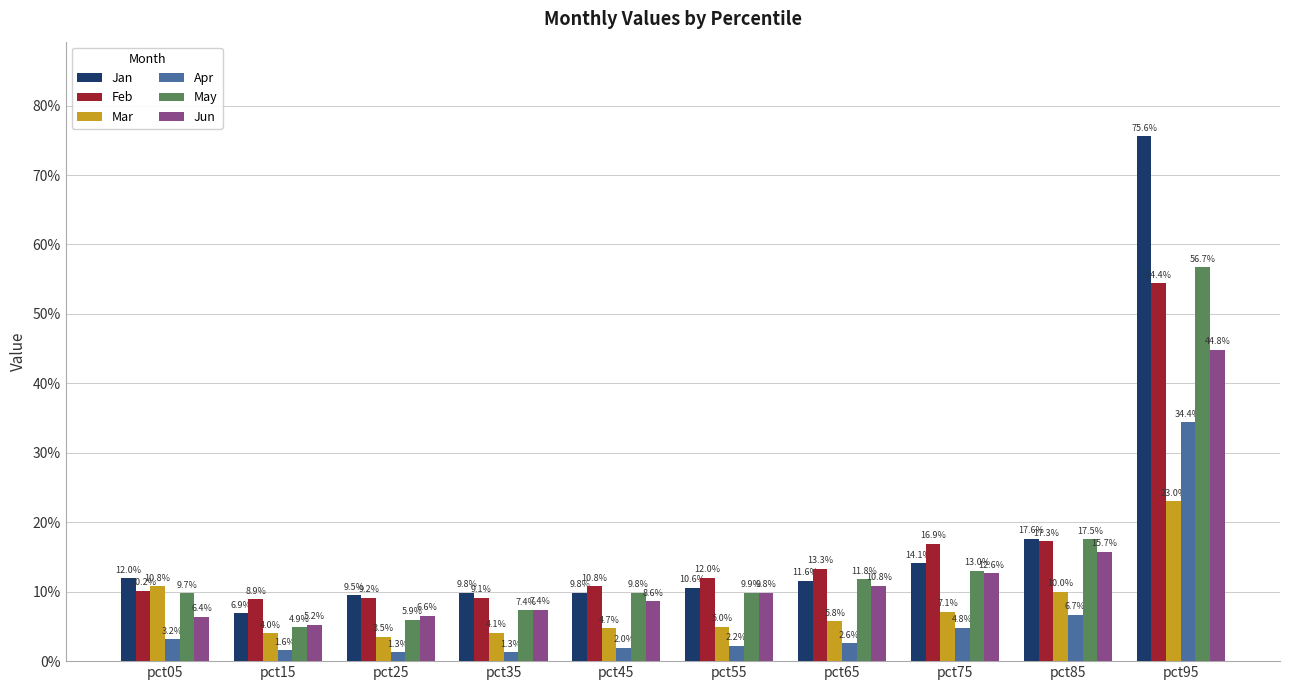

Reading left to right, transcribe all the data shown in this chart.

Jan: 0.1	0.1	0.1	0.1	0.1	0.1	0.1	0.1	0.2	0.8
Feb: 0.1	0.1	0.1	0.1	0.1	0.1	0.1	0.2	0.2	0.5
Mar: 0.1	0.0	0.0	0.0	0.0	0.0	0.1	0.1	0.1	0.2
Apr: 0.0	0.0	0.0	0.0	0.0	0.0	0.0	0.0	0.1	0.3
May: 0.1	0.0	0.1	0.1	0.1	0.1	0.1	0.1	0.2	0.6
Jun: 0.1	0.1	0.1	0.1	0.1	0.1	0.1	0.1	0.2	0.4